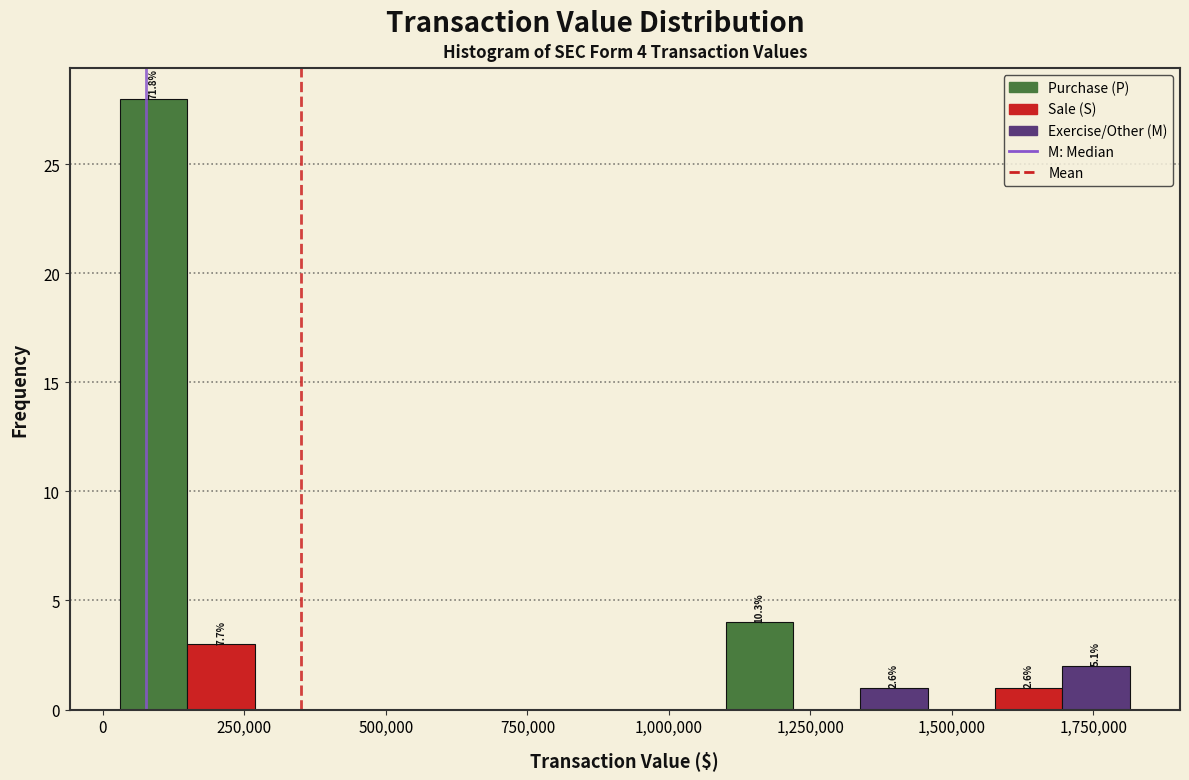

Read against the x-axis, roughly where is the centre of the tallest bar?

100000